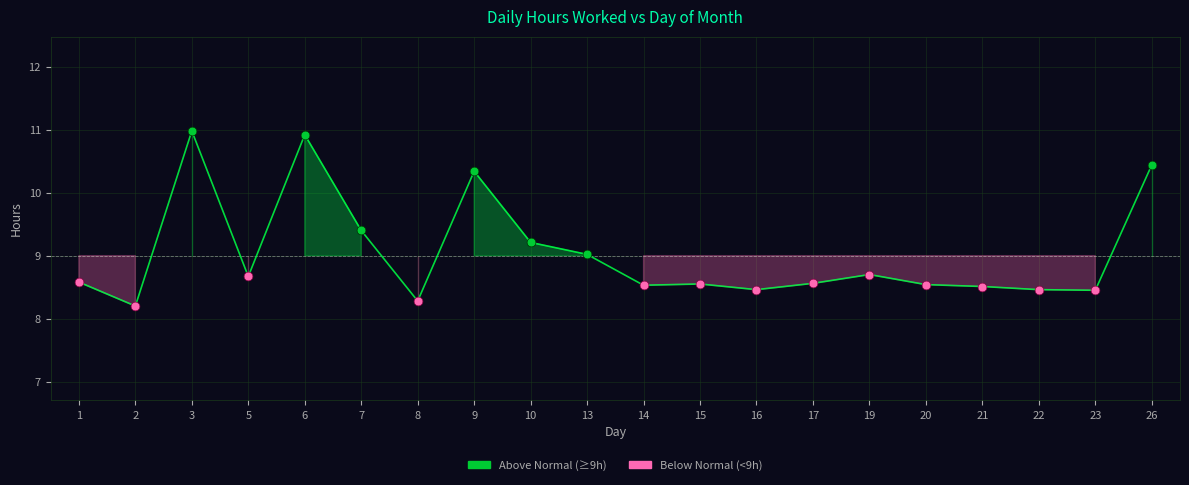

Which has a higher value, 21 or 2?

21